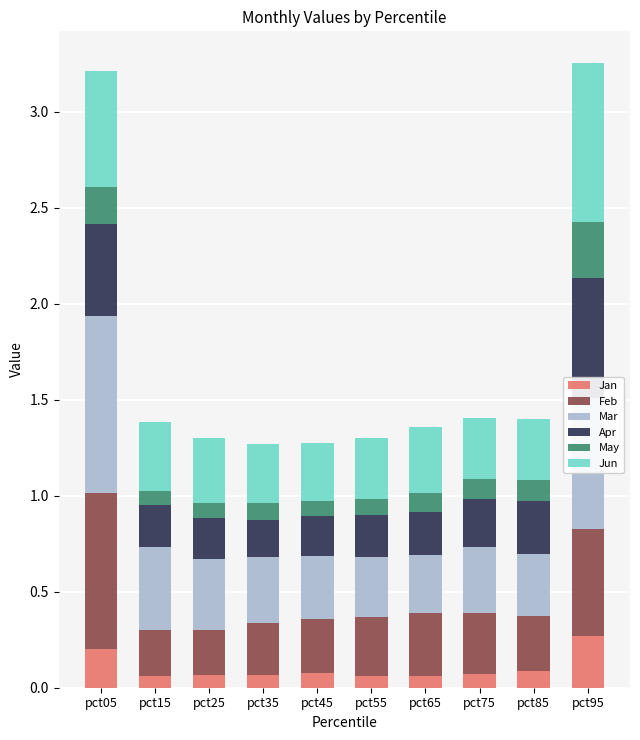

What is the total value across all series at pct85?

1.4